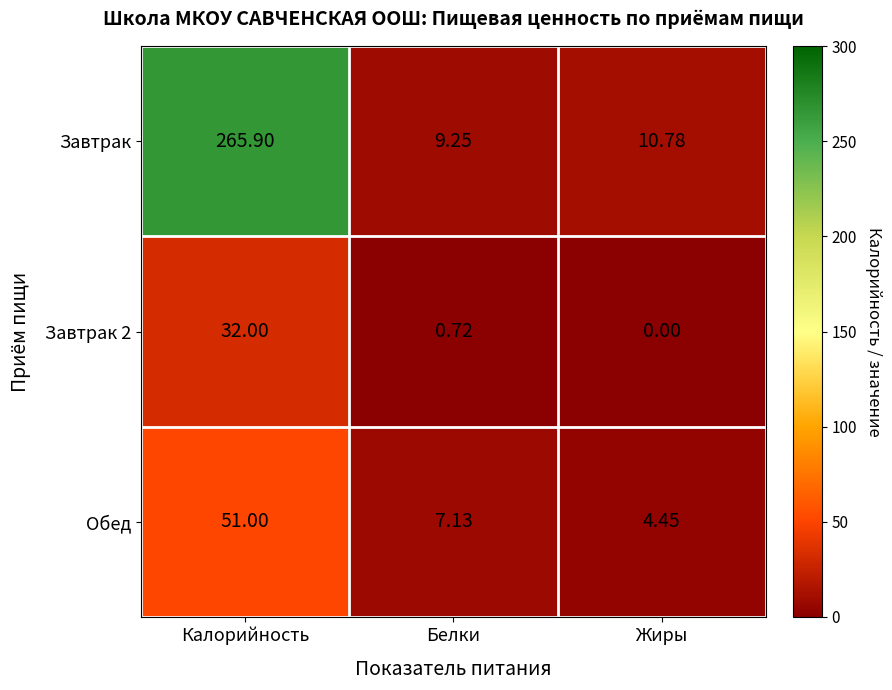

Where does the Обед series first go above 7?

Калорийность